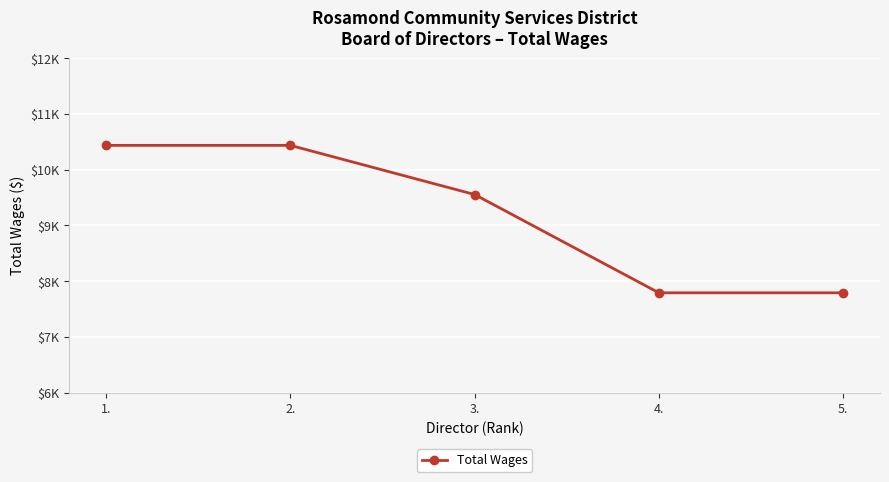

At which label does the data first exceed 9555?

1.